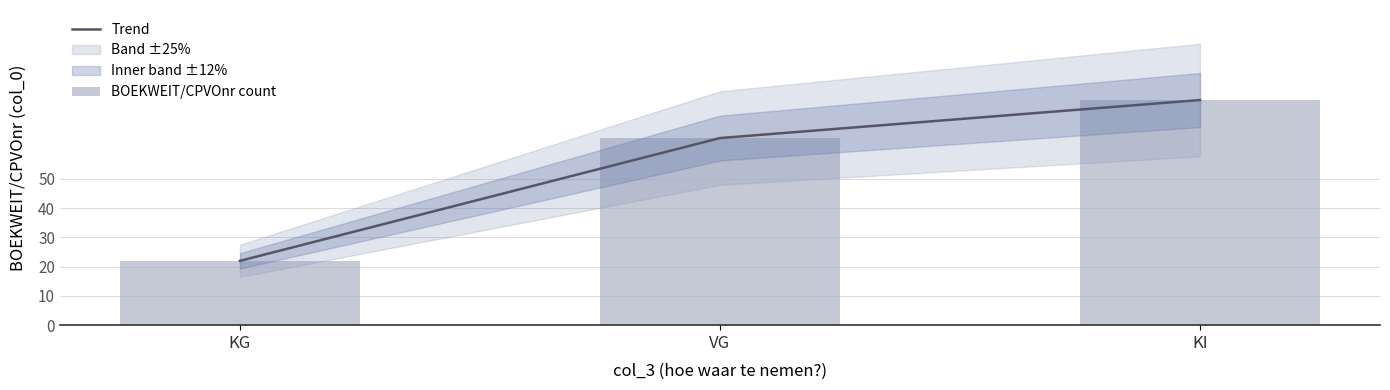

What is the label of the 2nd bar from the left?

VG